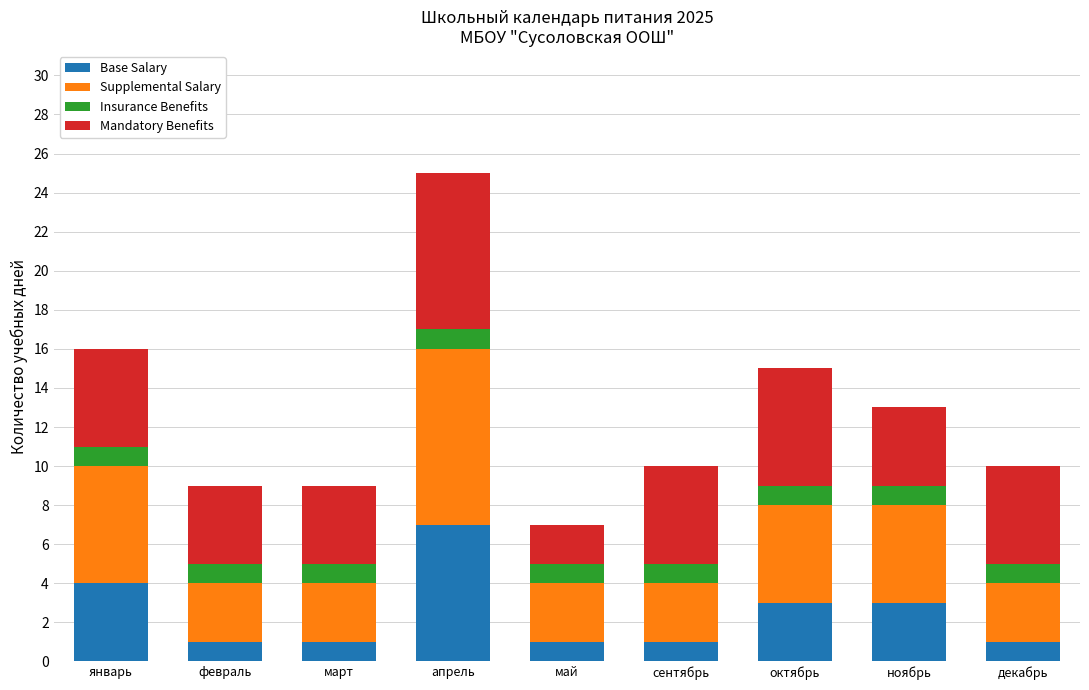

The value of Base Salary at февраль is 1. True or false?

True